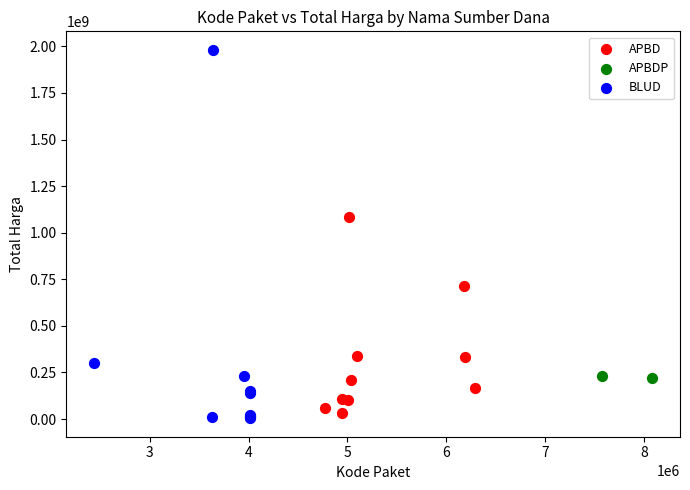

What are all the series names shown in the legend?

APBD, APBDP, BLUD